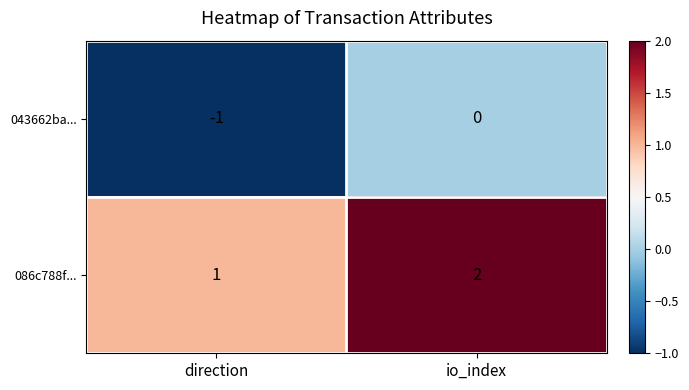

What is the sum of the 086c788f... values at io_index and direction?

3